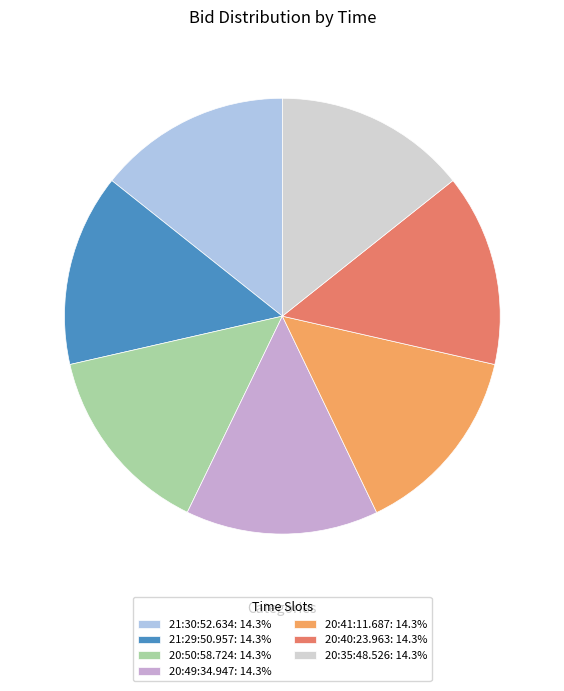

Count the number of slices in the pie.

7